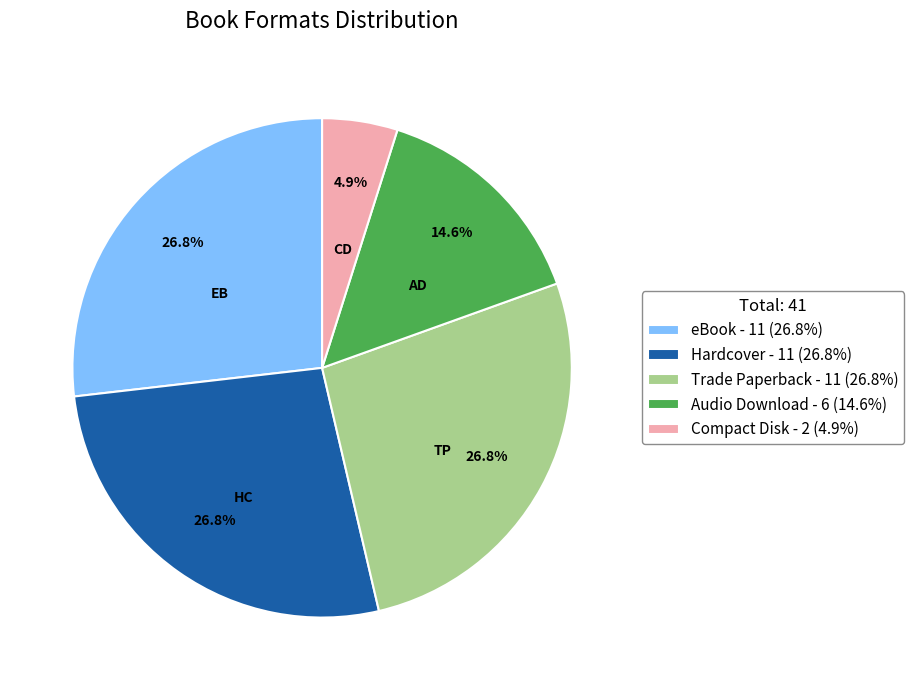

What is the ratio of the value at Trade Paperback to the value at Compact Disk?

5.5